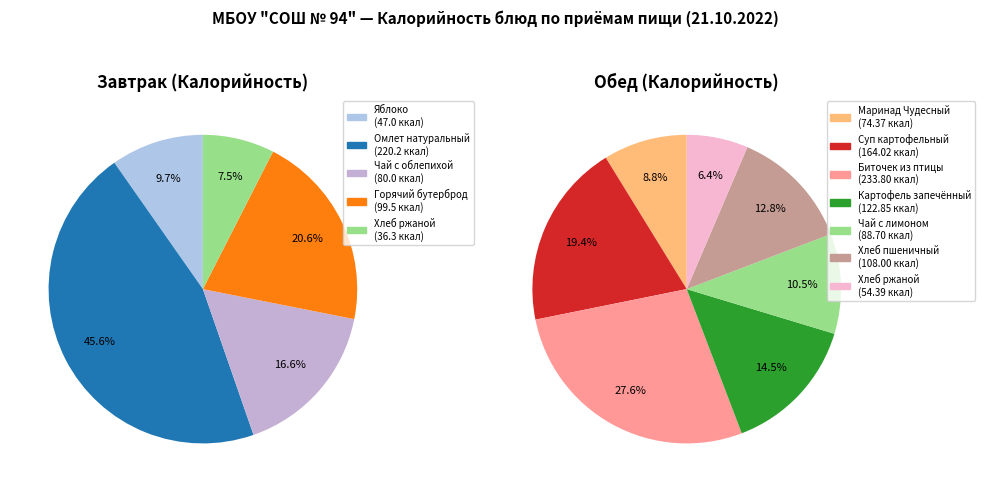

How many slices are in this pie chart?

12